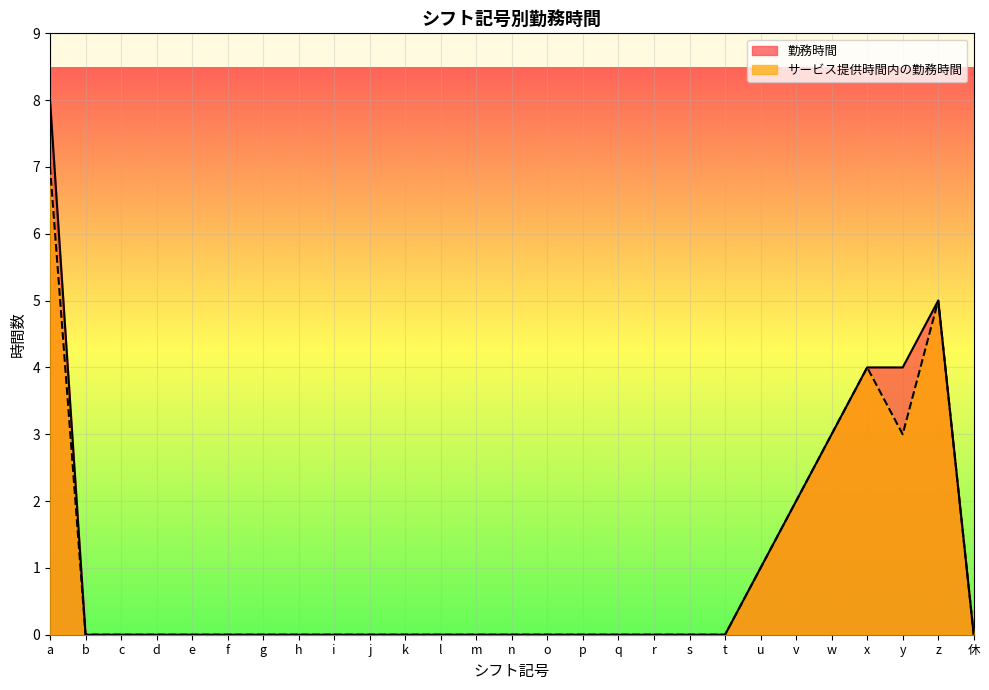

True or false: サービス提供時間内の勤務時間 has a value of 0 at b.

True